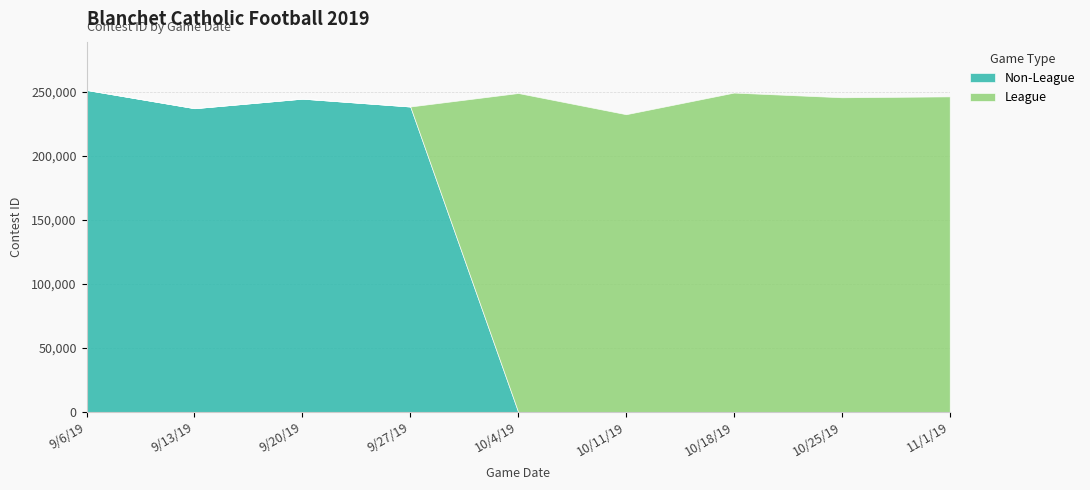

Which series changed the most between 10/18/19 and 11/1/19?

League